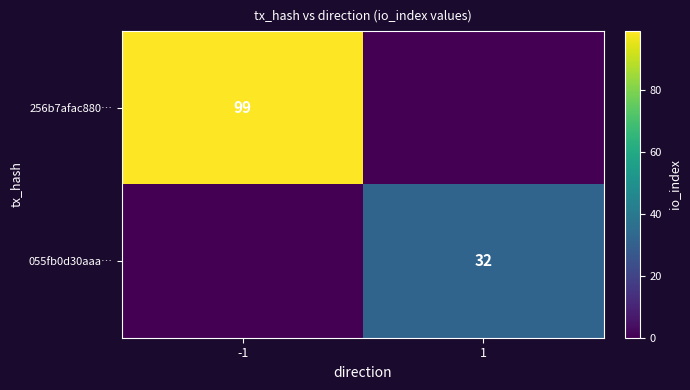

The 055fb0d30aaa… series shows 32 at 1. True or false?

True